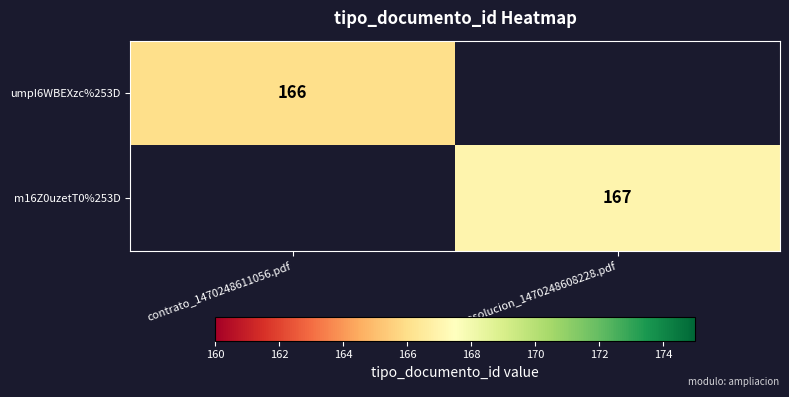

The value of m16Z0uzetT0%253D at resolucion_1470248608228.pdf is 252. True or false?

False